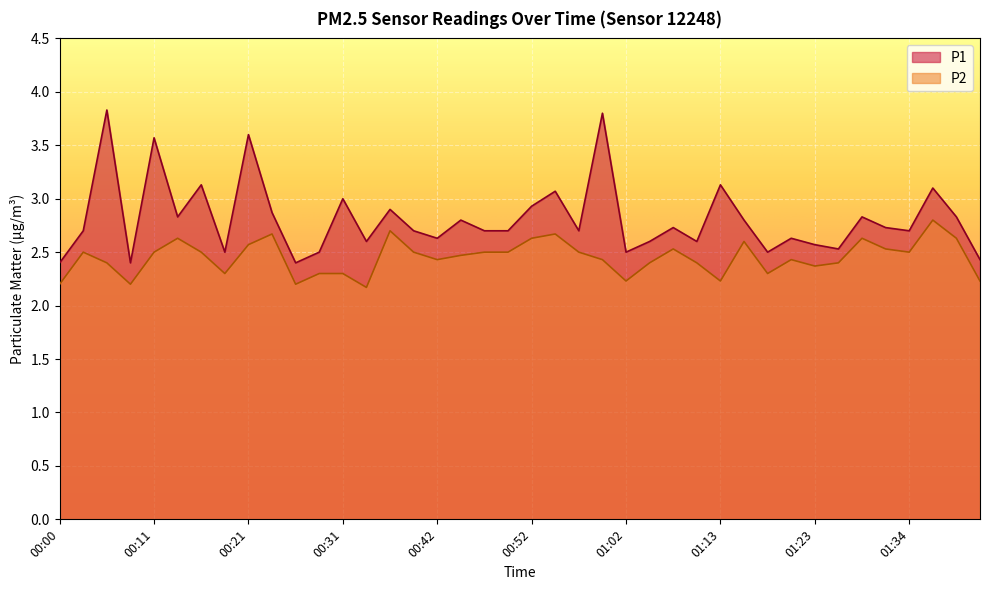

Which category has the lowest value across all series?

00:34